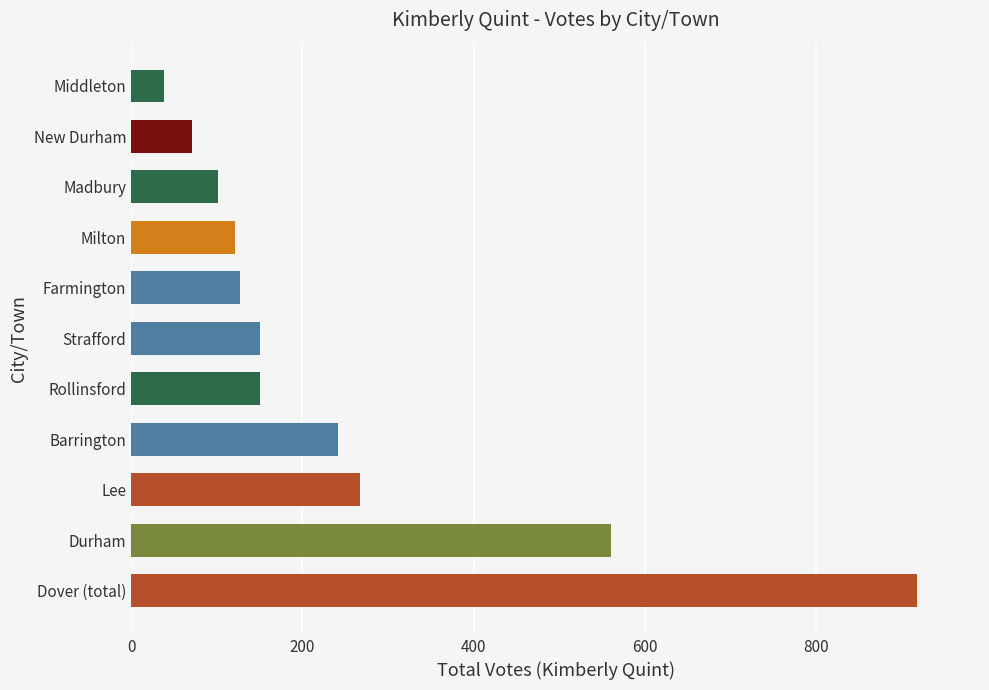

What is the difference between the values at Barrington and Lee?

25